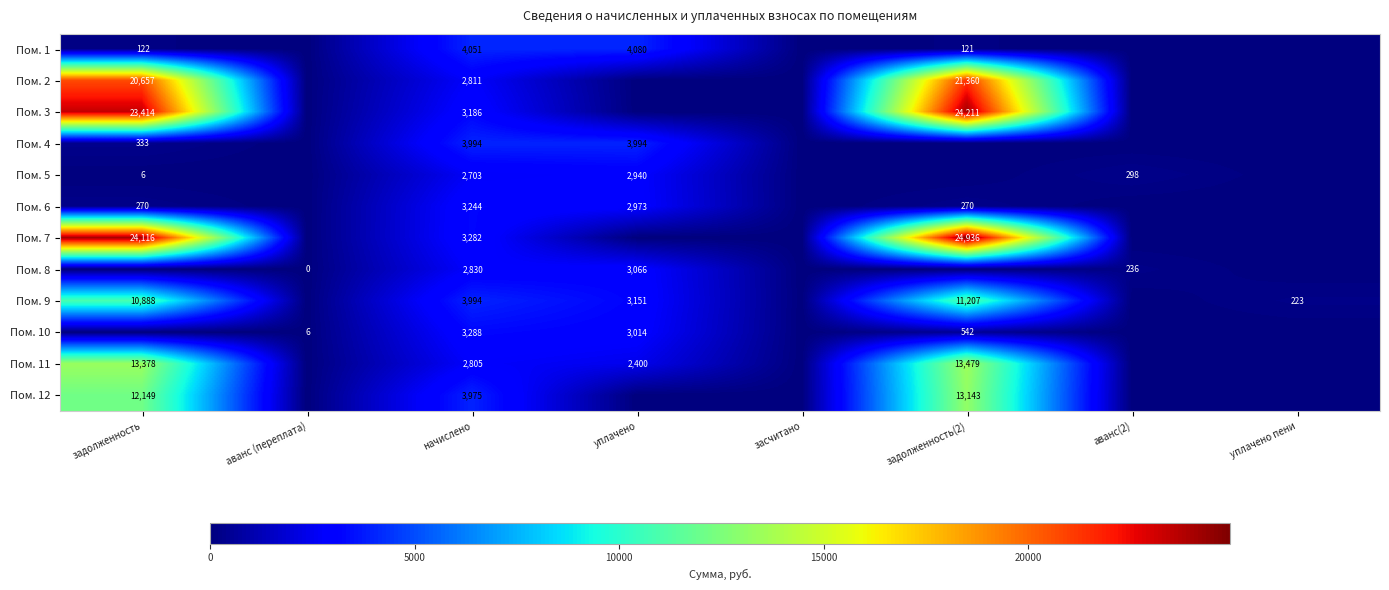

Is the value of Пом. 1 at задолженность(2) greater than the value of Пом. 3 at задолженность?

No